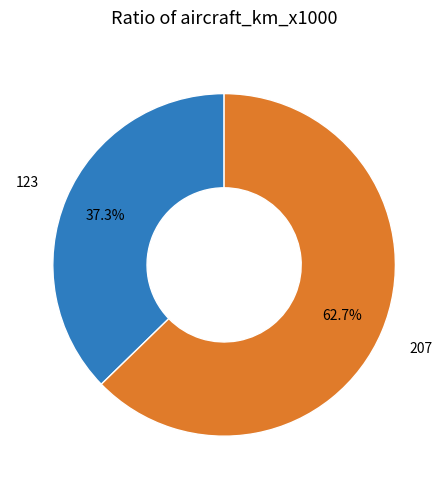

Is there a majority slice in this chart?

Yes